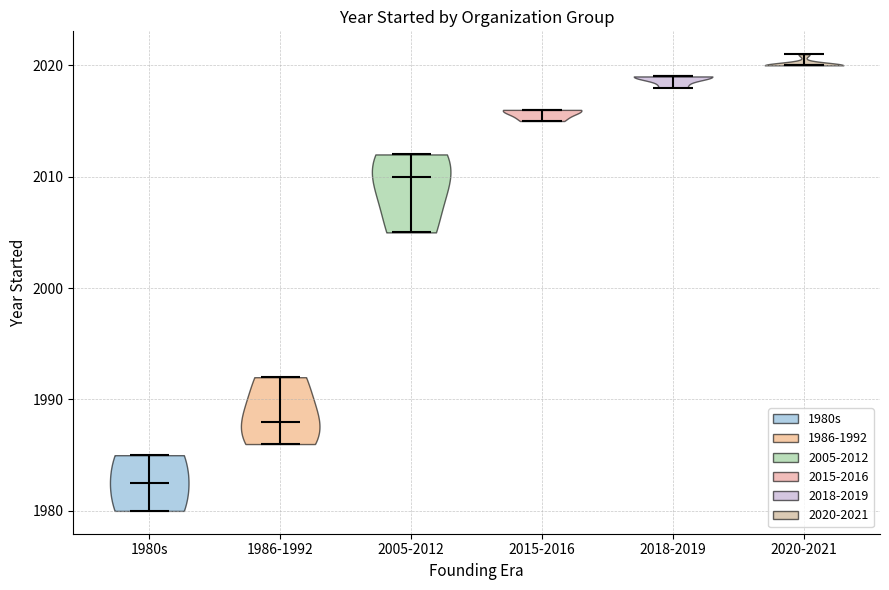

Reading left to right, read every violin against the y-axis: where its median line is, and the lowest and highest points it reaches. The values are not printed on the chart, so give them approximately, as read against the axis.

1980s: median line 1983, lowest point 1980, highest point 1985
1986-1992: median line 1988, lowest point 1986, highest point 1992
2005-2012: median line 2010, lowest point 2005, highest point 2012
2015-2016: median line 2016, lowest point 2015, highest point 2016
2018-2019: median line 2019, lowest point 2018, highest point 2019
2020-2021: median line 2020, lowest point 2020, highest point 2021